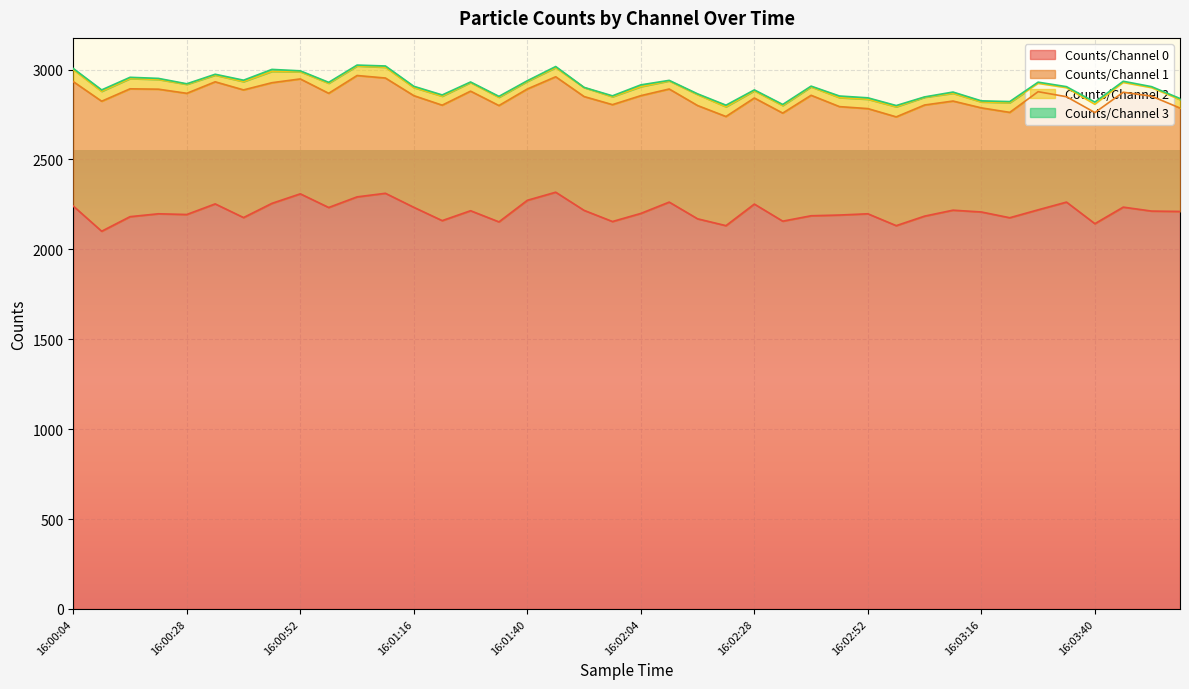

What is the difference between the second highest and second lowest values in the Counts/Channel 1 series?

132